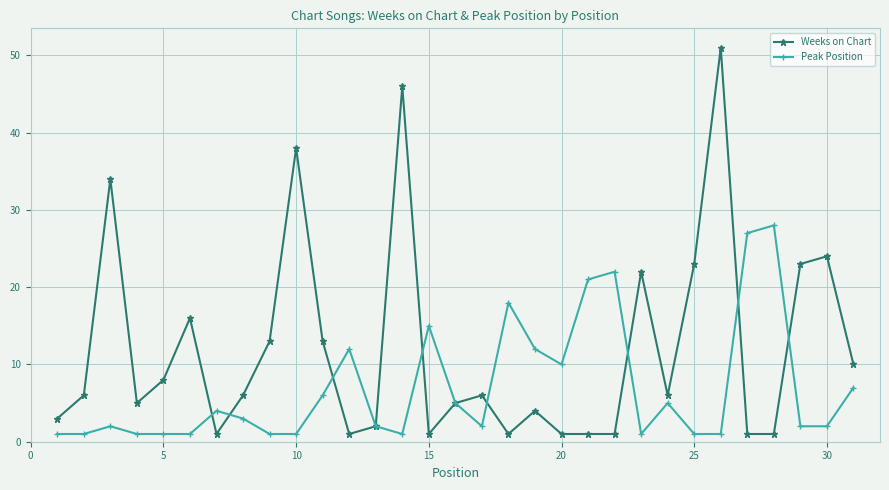

True or false: Peak Position has more than 1 interior local peaks.

True